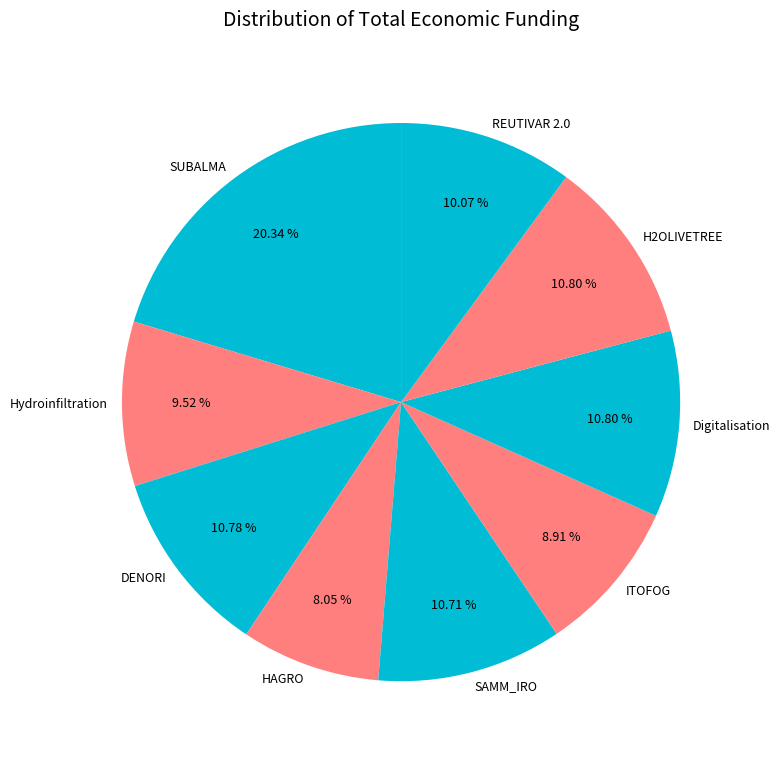

Between HAGRO and Digitalisation, which is larger?

Digitalisation